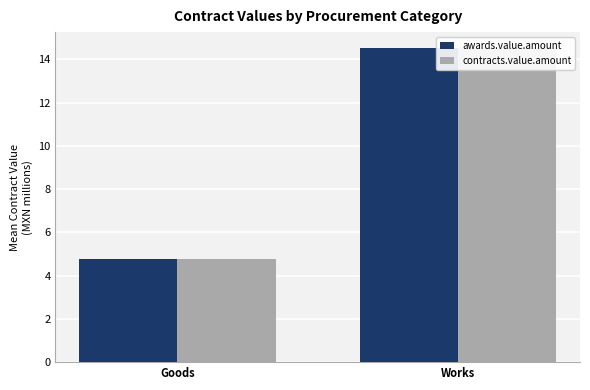

Is the value of awards.value.amount at Goods greater than the value of contracts.value.amount at Goods?

No